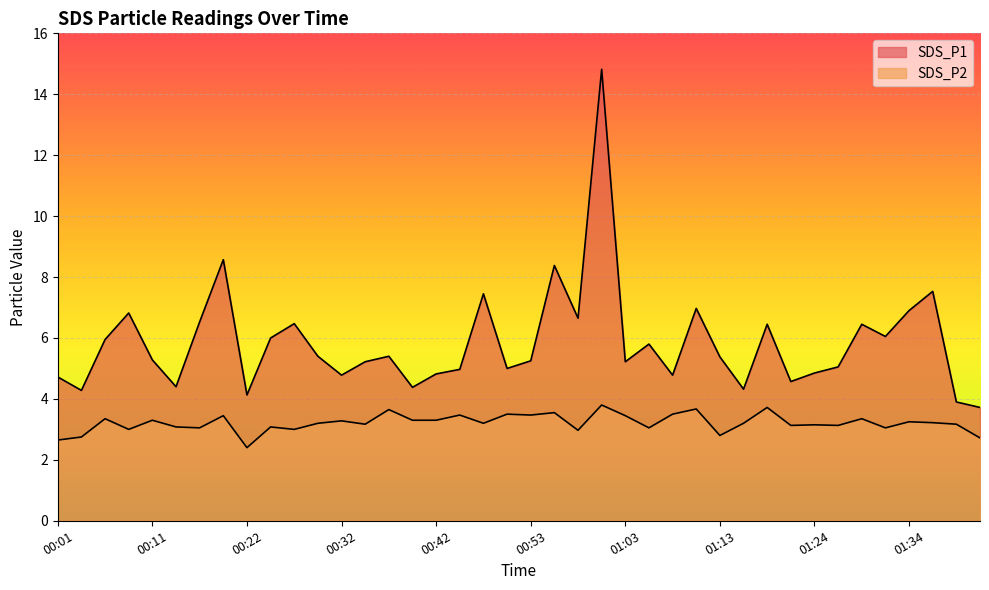

How many data points in SDS_P1 are above 5?

25